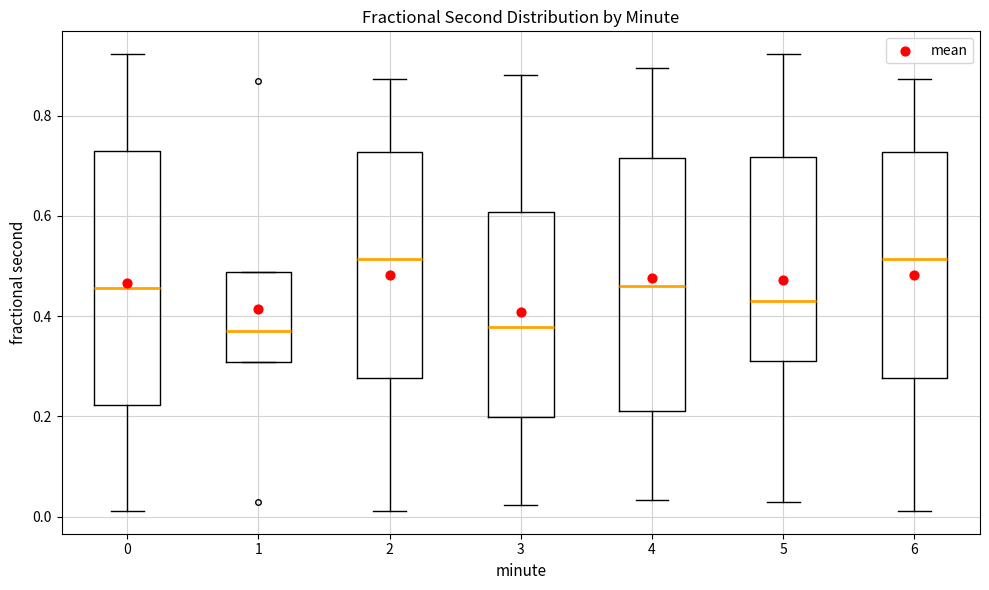

Reading left to right, read every box against the y-axis: the position of its median line, the range the box covers, and the ends of its whiskers. The values are not printed on the chart, so give them approximately, as read against the axis.

0: median 0.46, box 0.22 to 0.74, whiskers 0.02 to 0.92
1: median 0.38, box 0.30 to 0.48, whiskers 0.30 to 0.48
2: median 0.52, box 0.28 to 0.72, whiskers 0.02 to 0.88
3: median 0.38, box 0.20 to 0.60, whiskers 0.02 to 0.88
4: median 0.46, box 0.22 to 0.72, whiskers 0.04 to 0.90
5: median 0.42, box 0.30 to 0.72, whiskers 0.02 to 0.92
6: median 0.52, box 0.28 to 0.72, whiskers 0.02 to 0.88